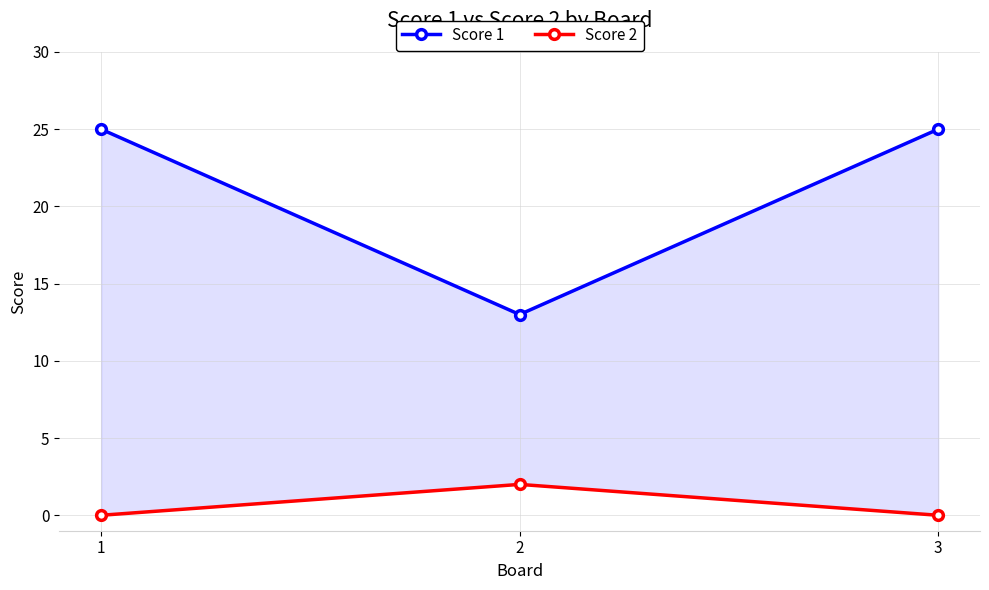

What is the difference between the maximum and minimum values in the Score 2 series?

2